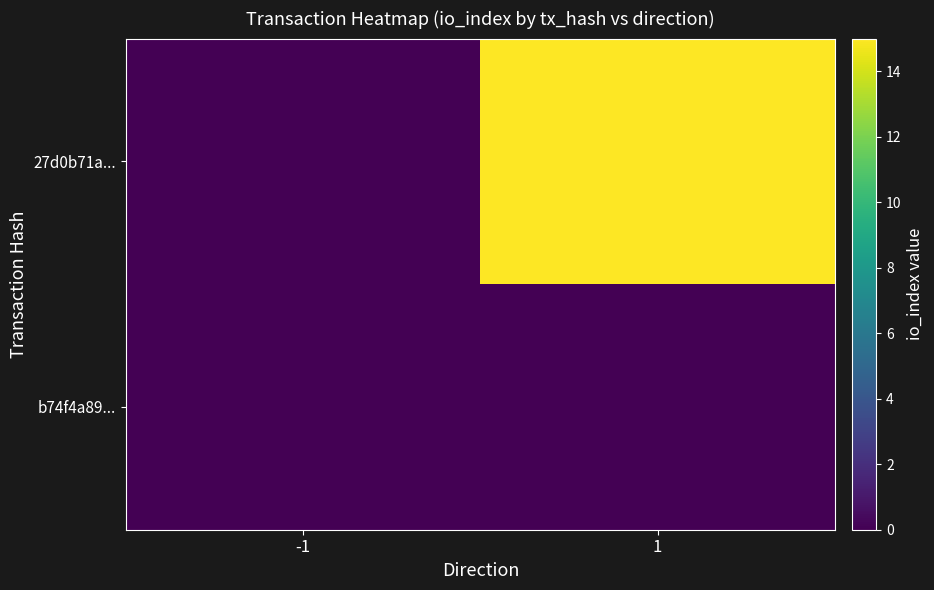

How many data points does each series have?

2